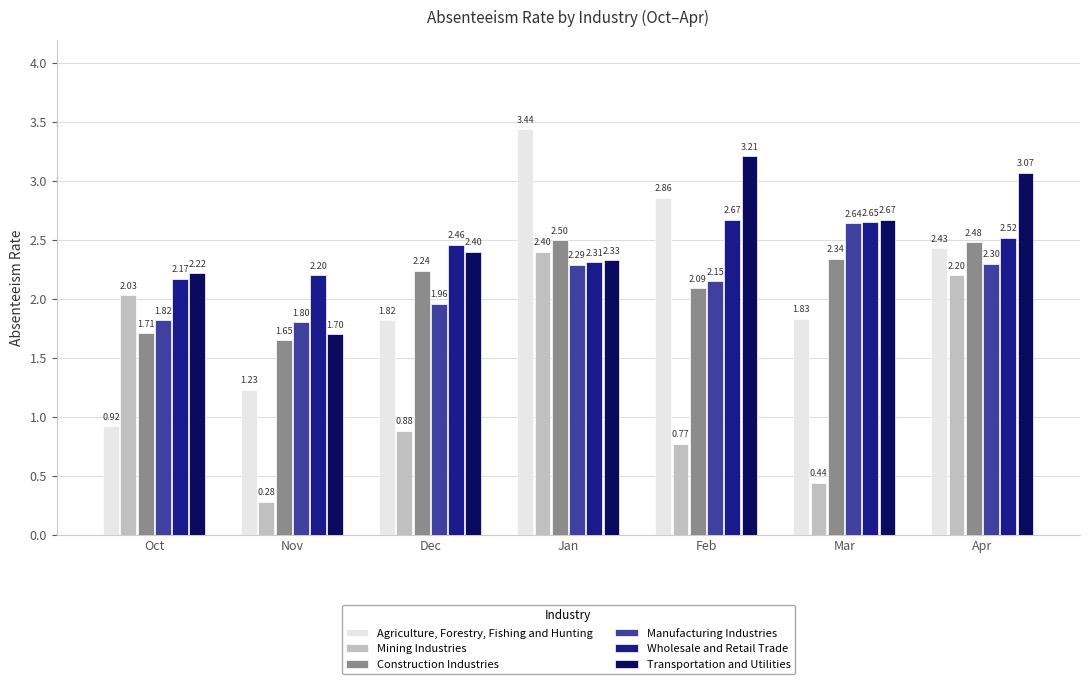

What is the difference between the maximum and minimum values in the Wholesale and Retail Trade series?

0.5